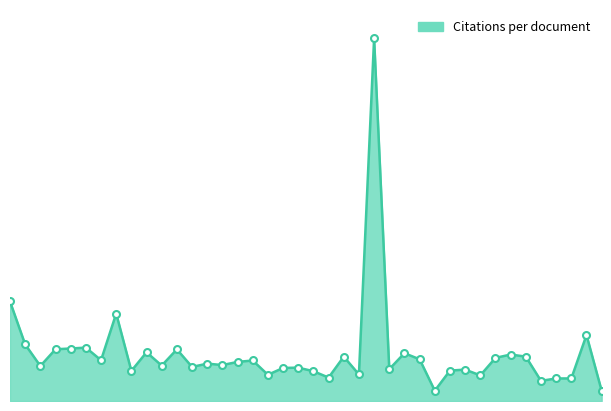

What is the value of the 19th point from the left?

19.5